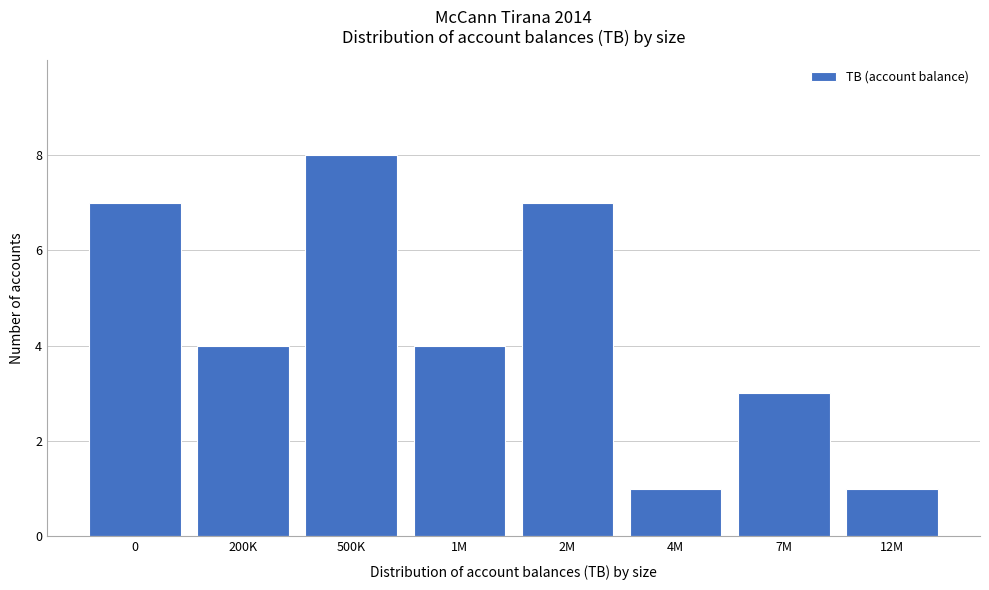

Reading left to right, extract all data points from this chart.

0=7	200K=4	500K=8	1M=4	2M=7	4M=1	7M=3	12M=1